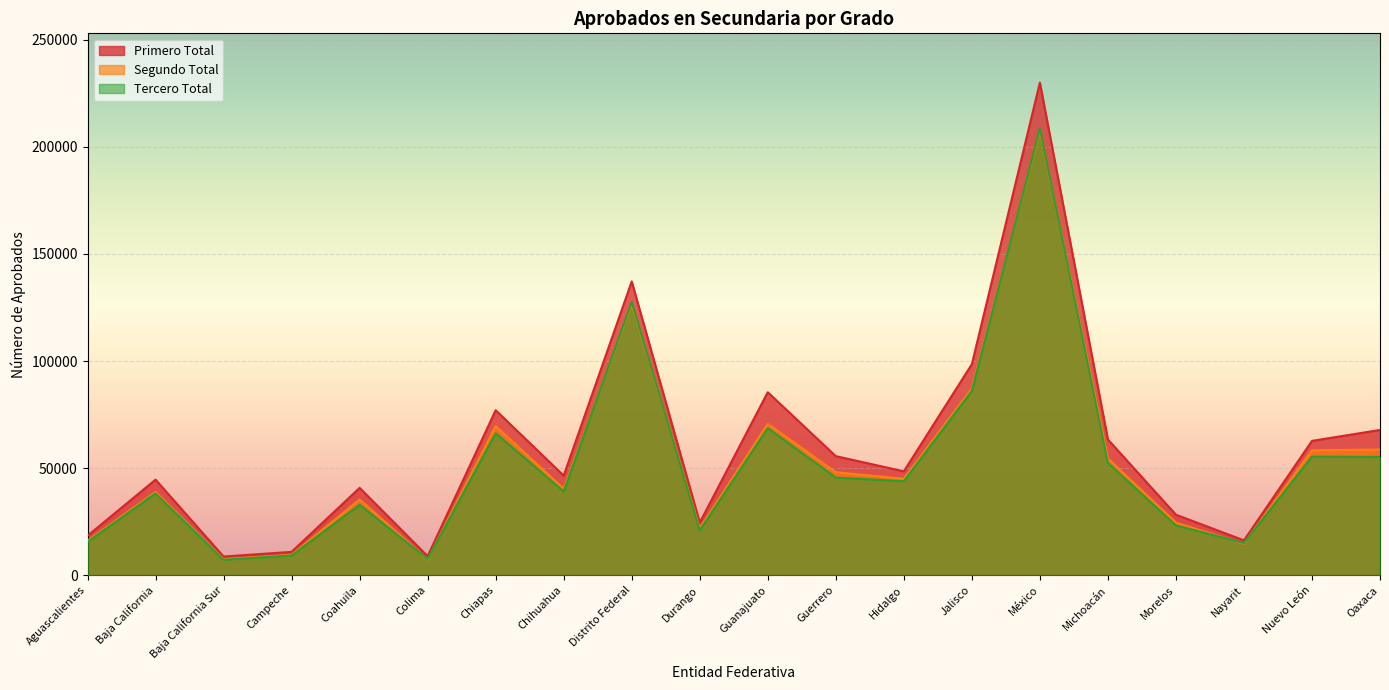

Reading right to left, transcribe all the data shown in this chart.

Primero Total: Oaxaca=67825	Nuevo León=62741	Nayarit=16309	Morelos=28283	Michoacán=63391	México=229926	Jalisco=98524	Hidalgo=48531	Guerrero=55608	Guanajuato=85440	Durango=24619	Distrito Federal=137160	Chihuahua=46516	Chiapas=77042	Colima=8939	Coahuila=40813	Campeche=10934	Baja California Sur=8761	Baja California=44643	Aguascalientes=18456
Segundo Total: Oaxaca=58695	Nuevo León=58324	Nayarit=14765	Morelos=24545	Michoacán=54542	México=207569	Jalisco=87223	Hidalgo=45044	Guerrero=48111	Guanajuato=70659	Durango=21919	Distrito Federal=126616	Chihuahua=40379	Chiapas=69642	Colima=7348	Coahuila=35391	Campeche=9552	Baja California Sur=7558	Baja California=38930	Aguascalientes=16130
Tercero Total: Oaxaca=55218	Nuevo León=55373	Nayarit=15073	Morelos=23315	Michoacán=52415	México=208425	Jalisco=86047	Hidalgo=43917	Guerrero=45593	Guanajuato=68695	Durango=20974	Distrito Federal=127517	Chihuahua=39127	Chiapas=66286	Colima=7634	Coahuila=32910	Campeche=9244	Baja California Sur=7265	Baja California=38241	Aguascalientes=15602